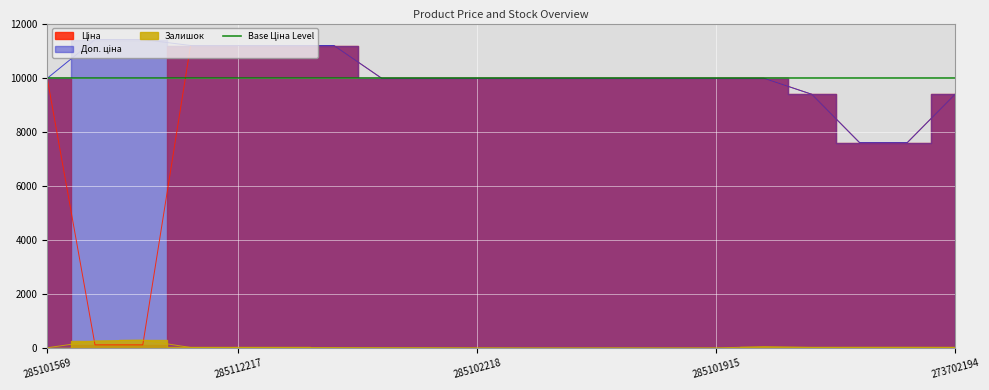

Reading right to left, transcribe all the data shown in this chart.

Ціна: 273702194=9384.0	247052180=7596.5	247052181=7596.5	273702193=9384.0	285101913=9975.0	285101915=9975.0	285101916=9975.0	285102044=9975.0	285102120=9975.0	285102216=9975.0	285102218=9975.0	285102219=9975.0	285102221=9975.0	285111912=11188.2	285111961=11188.2	285112217=11188.2	285112220=11188.2	247132180=114.1	247132181=114.1	285101569=9975.0
Доп. ціна: 273702194=9384.0	247052180=7596.5	247052181=7596.5	273702193=9384.0	285101913=9975.0	285101915=9975.0	285101916=9975.0	285102044=9975.0	285102120=9975.0	285102216=9975.0	285102218=9975.0	285102219=9975.0	285102221=9975.0	285111912=11188.2	285111961=11188.2	285112217=11188.2	285112220=11188.2	247132180=11410.0	247132181=11410.0	285101569=9975.0
Залишок: 273702194=18.0	247052180=21.0	247052181=20.0	273702193=18.0	285101913=47.0	285101915=0.0	285101916=0.0	285102044=1.0	285102120=0.0	285102216=0.0	285102218=3.0	285102219=9.0	285102221=11.0	285111912=15.0	285111961=17.0	285112217=17.0	285112220=17.0	247132180=290.0	247132181=260.0	285101569=7.0